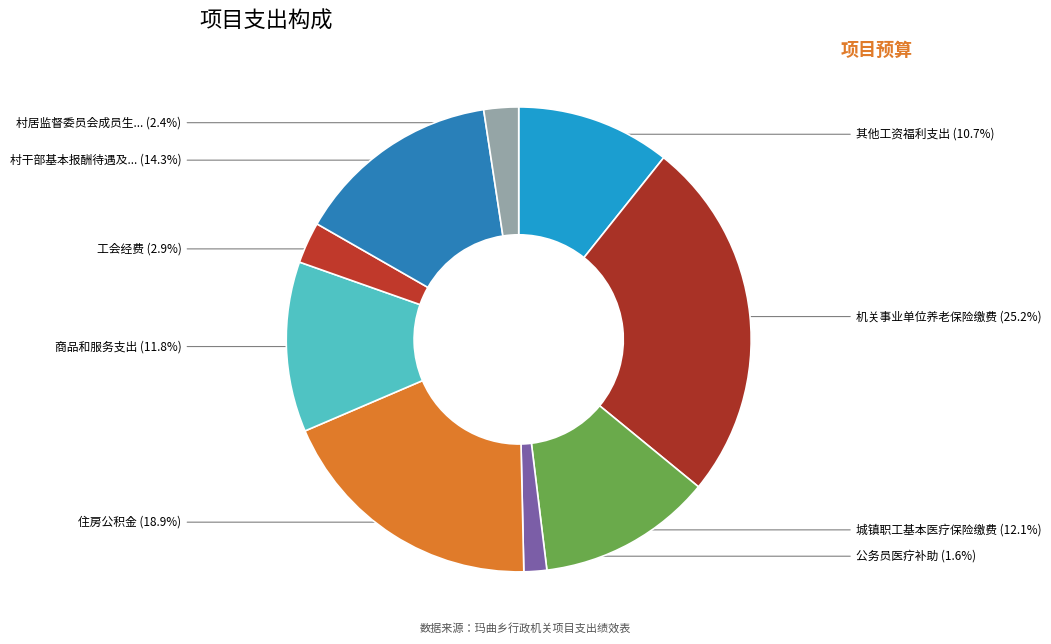

How many segments does this pie chart have?

9